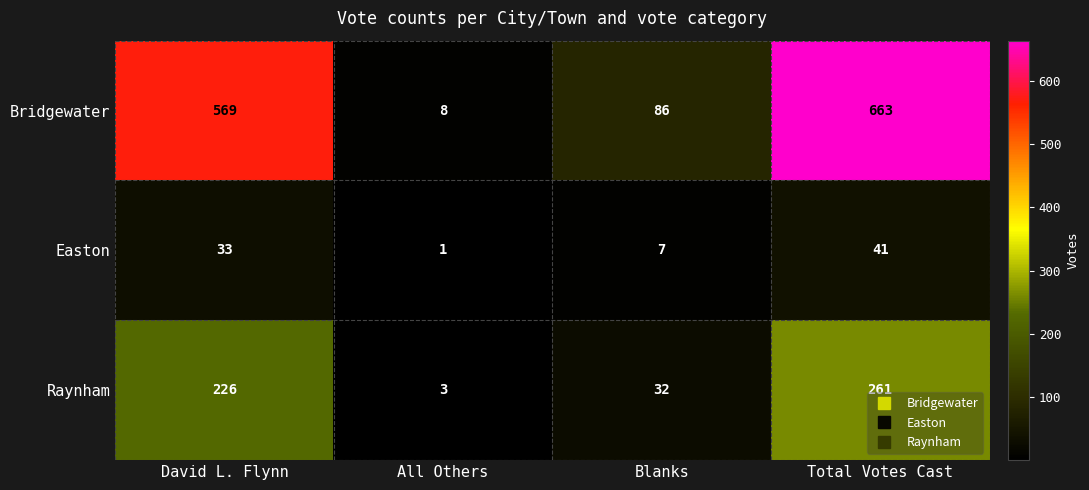

Reading left to right, transcribe all the data shown in this chart.

Bridgewater: David L. Flynn=569	All Others=8	Blanks=86	Total Votes Cast=663
Easton: David L. Flynn=33	All Others=1	Blanks=7	Total Votes Cast=41
Raynham: David L. Flynn=226	All Others=3	Blanks=32	Total Votes Cast=261